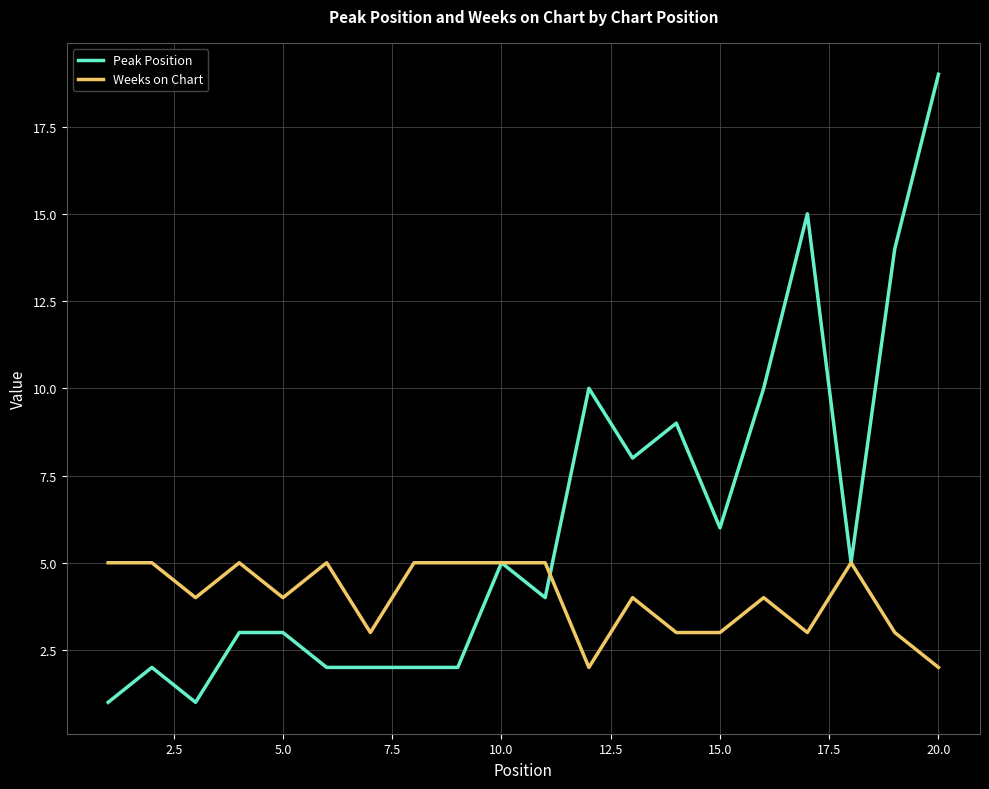

Which series has the largest total across all categories?

Peak Position